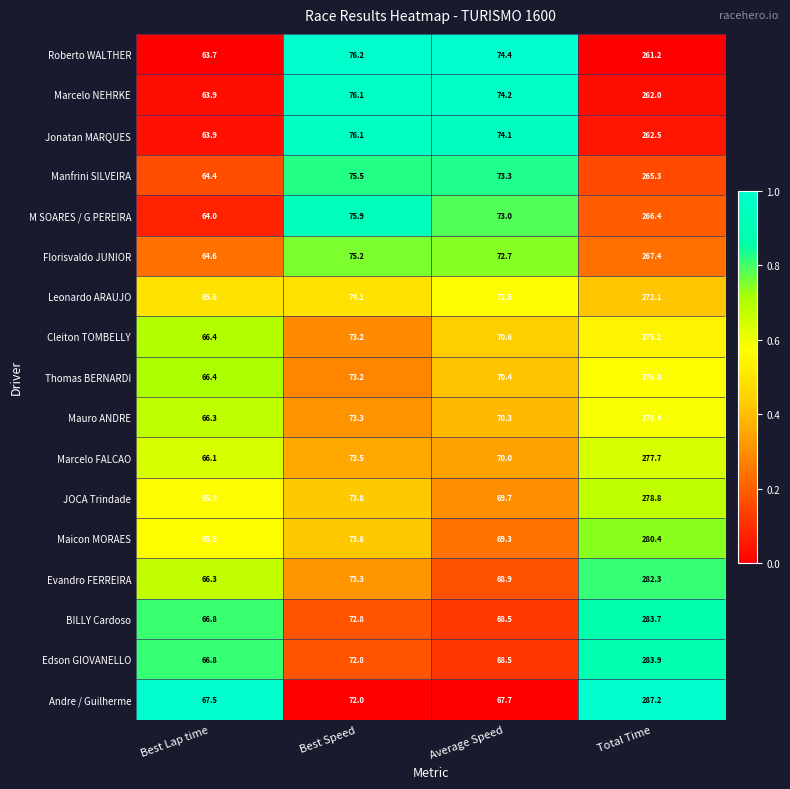

At which label does Florisvaldo JUNIOR reach its minimum?

Best Lap time